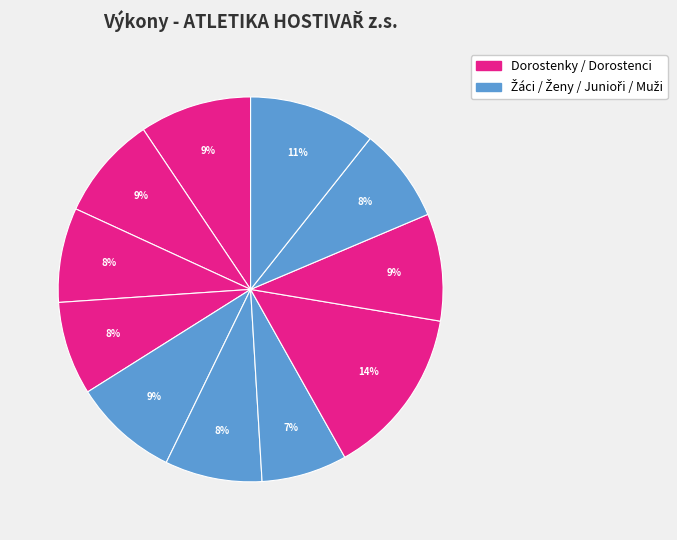

How many slices are in this pie chart?

11